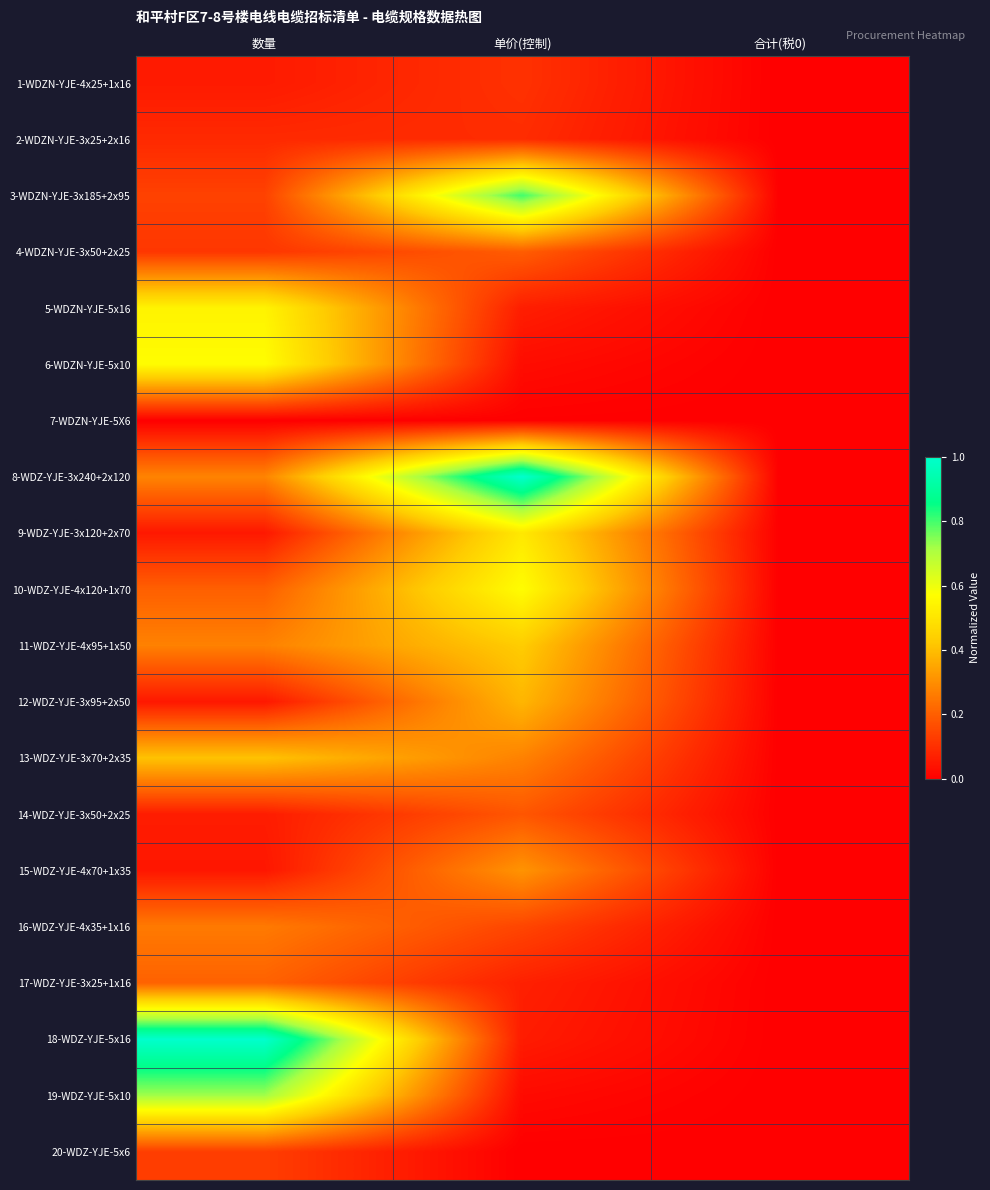

Reading left to right, list all the values displayed in this chart.

1-WDZN-YJE-4x25+1x16: 数量=0.1	单价(控制)=0.1	合计(税0)=0.0
2-WDZN-YJE-3x25+2x16: 数量=0.1	单价(控制)=0.1	合计(税0)=0.0
3-WDZN-YJE-3x185+2x95: 数量=0.1	单价(控制)=0.8	合计(税0)=0.0
4-WDZN-YJE-3x50+2x25: 数量=0.1	单价(控制)=0.2	合计(税0)=0.0
5-WDZN-YJE-5x16: 数量=0.5	单价(控制)=0.1	合计(税0)=0.0
6-WDZN-YJE-5x10: 数量=0.6	单价(控制)=0.0	合计(税0)=0.0
7-WDZN-YJE-5X6: 数量=0.0	单价(控制)=0.0	合计(税0)=0.0
8-WDZ-YJE-3x240+2x120: 数量=0.3	单价(控制)=1.0	合计(税0)=0.0
9-WDZ-YJE-3x120+2x70: 数量=0.1	单价(控制)=0.5	合计(税0)=0.0
10-WDZ-YJE-4x120+1x70: 数量=0.2	单价(控制)=0.6	合计(税0)=0.0
11-WDZ-YJE-4x95+1x50: 数量=0.3	单价(控制)=0.4	合计(税0)=0.0
12-WDZ-YJE-3x95+2x50: 数量=0.1	单价(控制)=0.4	合计(税0)=0.0
13-WDZ-YJE-3x70+2x35: 数量=0.4	单价(控制)=0.3	合计(税0)=0.0
14-WDZ-YJE-3x50+2x25: 数量=0.1	单价(控制)=0.2	合计(税0)=0.0
15-WDZ-YJE-4x70+1x35: 数量=0.0	单价(控制)=0.3	合计(税0)=0.0
16-WDZ-YJE-4x35+1x16: 数量=0.3	单价(控制)=0.1	合计(税0)=0.0
17-WDZ-YJE-3x25+1x16: 数量=0.2	单价(控制)=0.1	合计(税0)=0.0
18-WDZ-YJE-5x16: 数量=1.0	单价(控制)=0.1	合计(税0)=0.0
19-WDZ-YJE-5x10: 数量=0.7	单价(控制)=0.0	合计(税0)=0.0
20-WDZ-YJE-5x6: 数量=0.1	单价(控制)=0.0	合计(税0)=0.0